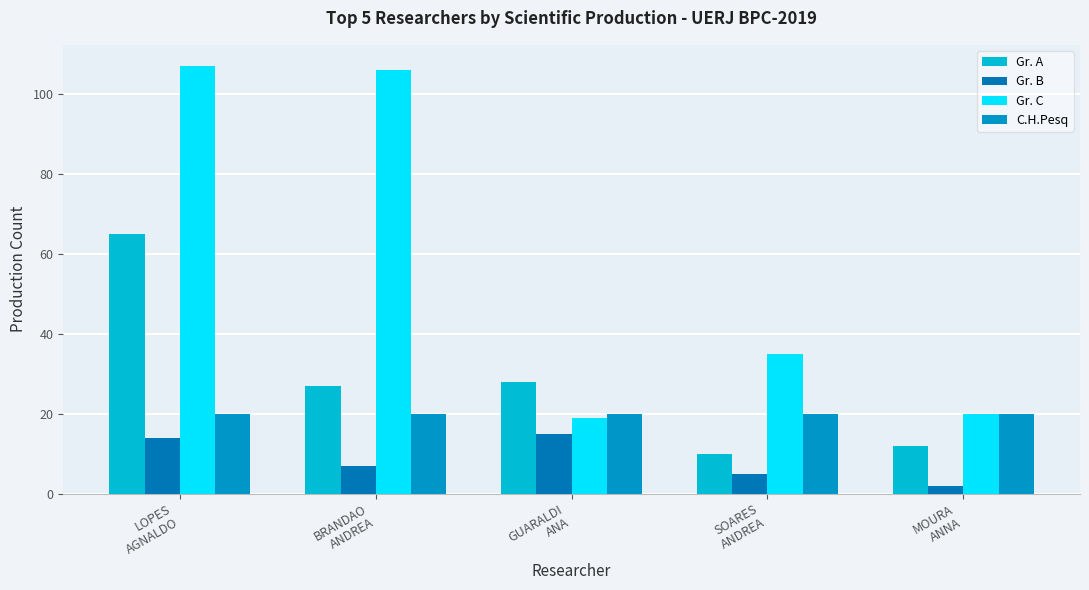

Reading left to right, extract all data points from this chart.

Gr. A: 65	27	28	10	12
Gr. B: 14	7	15	5	2
Gr. C: 107	106	19	35	20
C.H.Pesq: 20	20	20	20	20